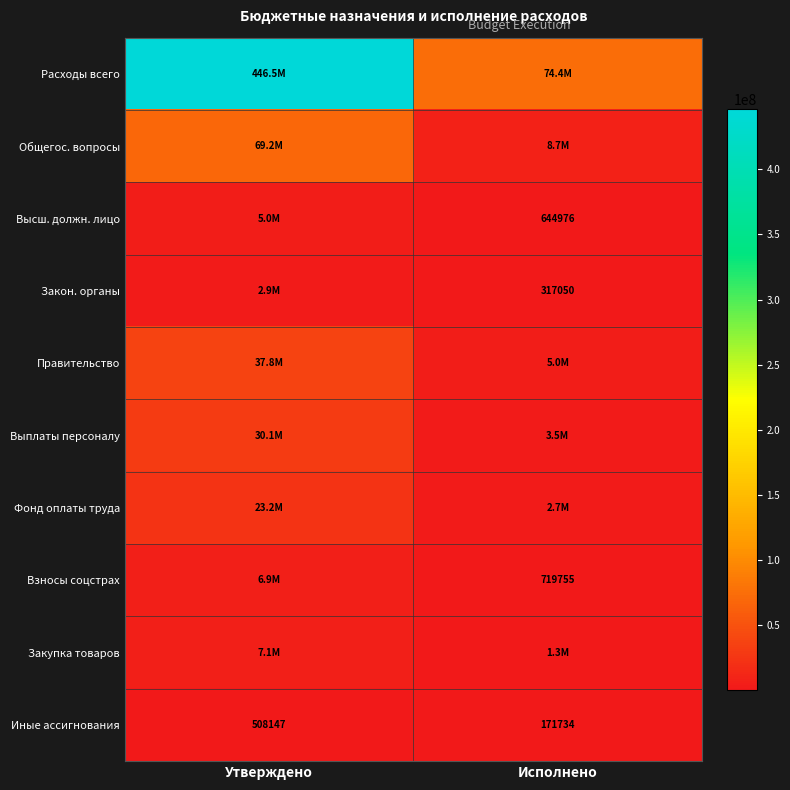

At which category does the chart reach its peak across all series?

Утверждено